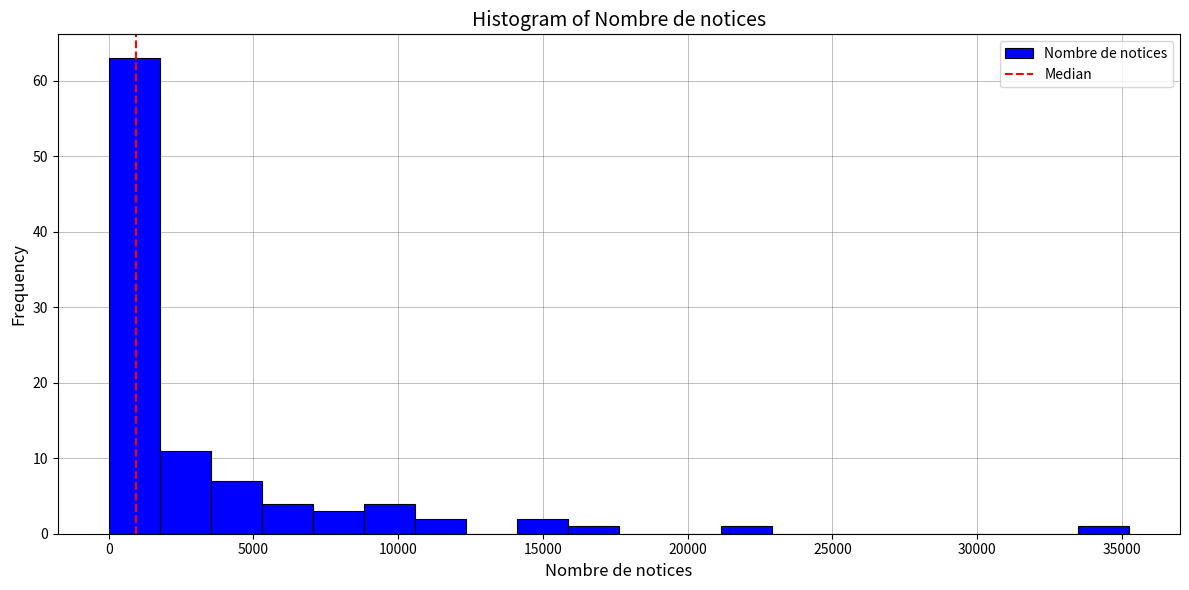

Around what value on the x-axis is the tallest bar? Give the approximate position of its centre, as read against the axis.

1000